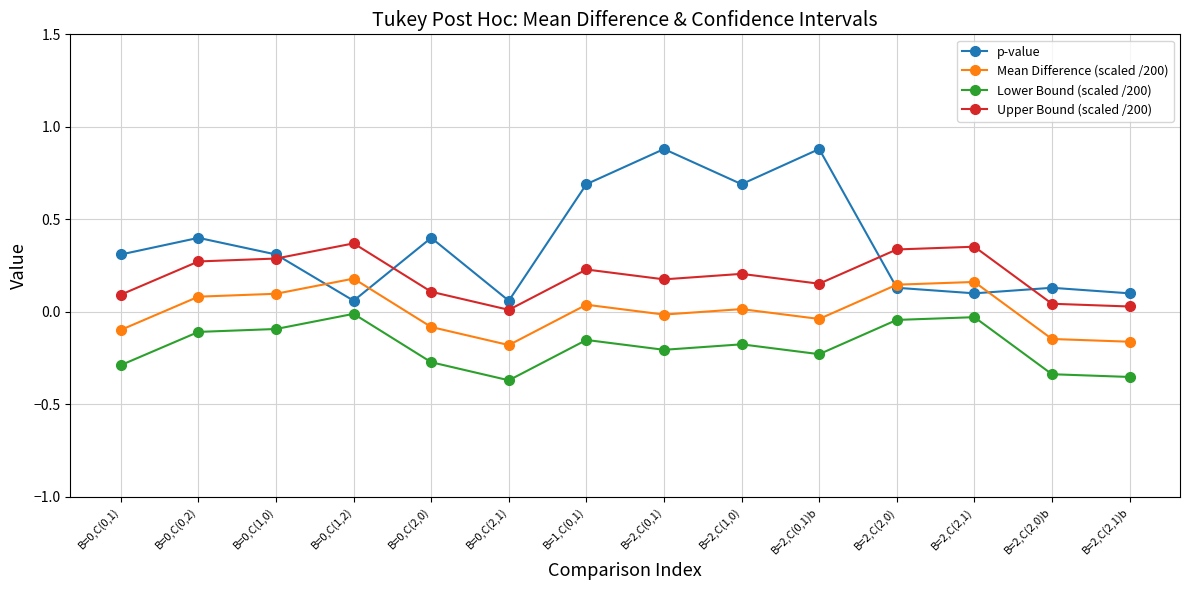

Which series changed the most between B=0,C(0,2) and B=0,C(1,2)?

p-value